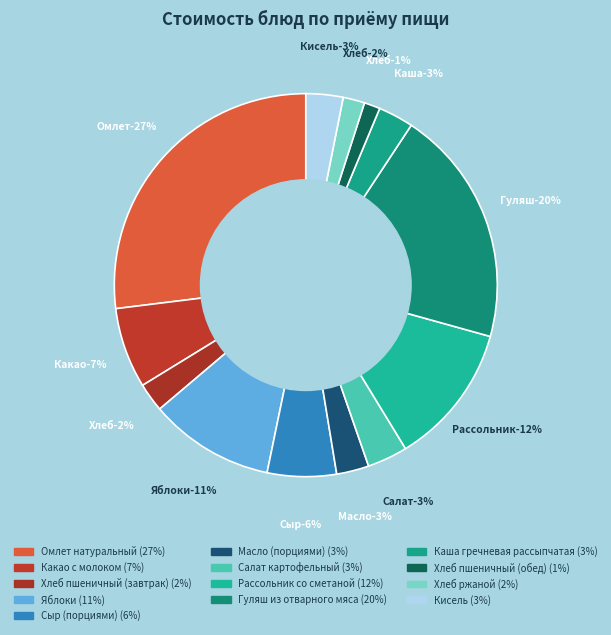

To the nearest percent, what portion does Сыр (порциями) represent?

6%